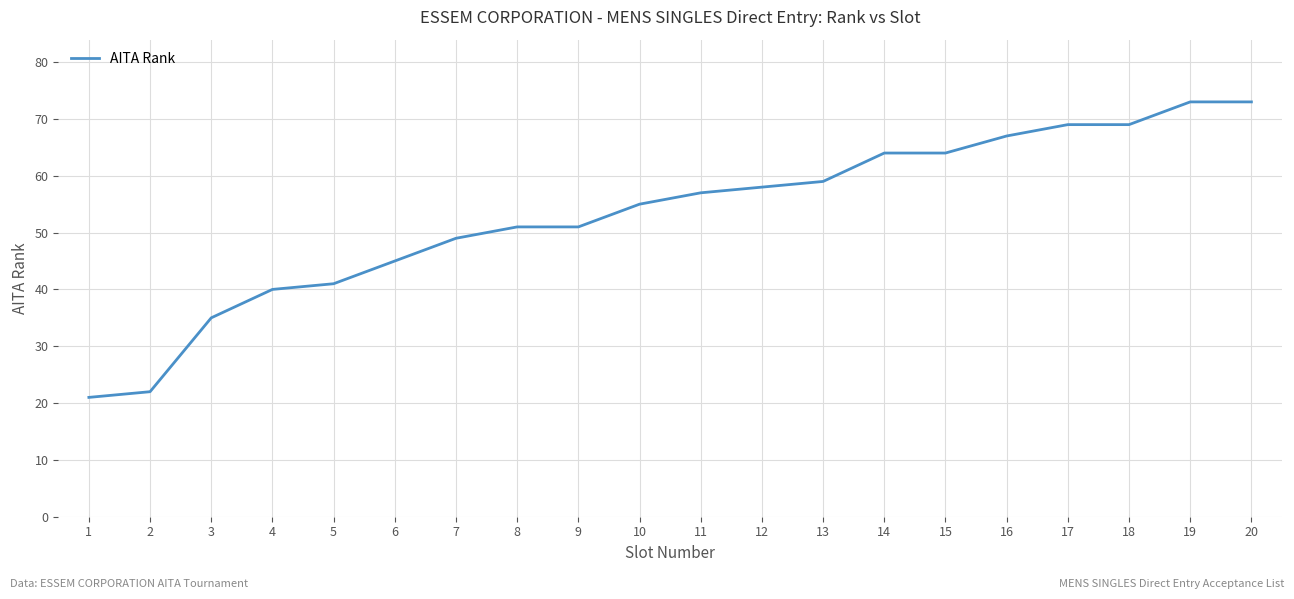

Is this an area chart (filled region under the line)?

No